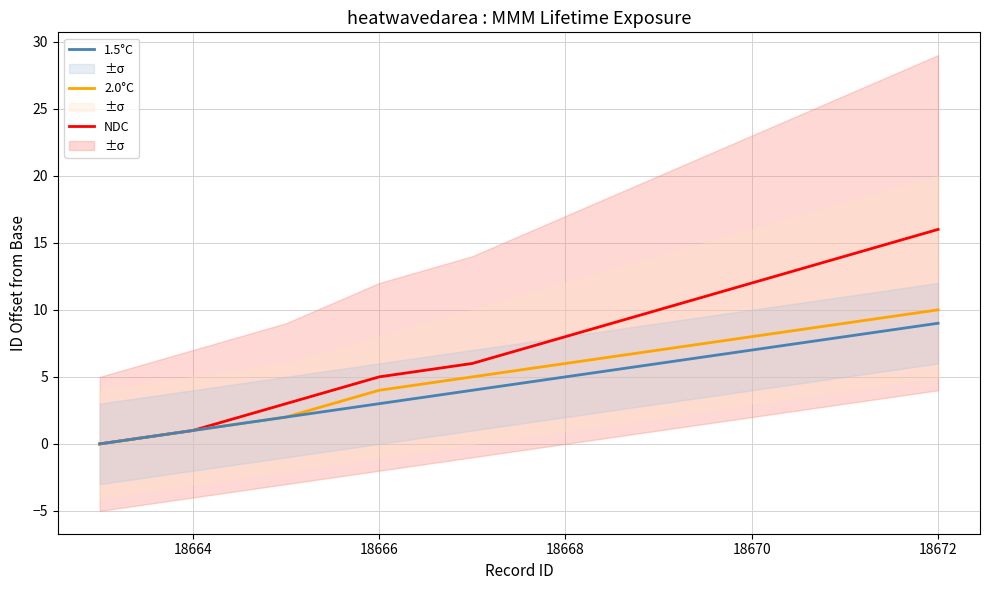

Reading left to right, what are all the values shown in this chart?

NDC: 0	1	3	5	6	8	10	12	14	16
2.0°C: 0	1	2	4	5	6	7	8	9	10
1.5°C: 0	1	2	3	4	5	6	7	8	9